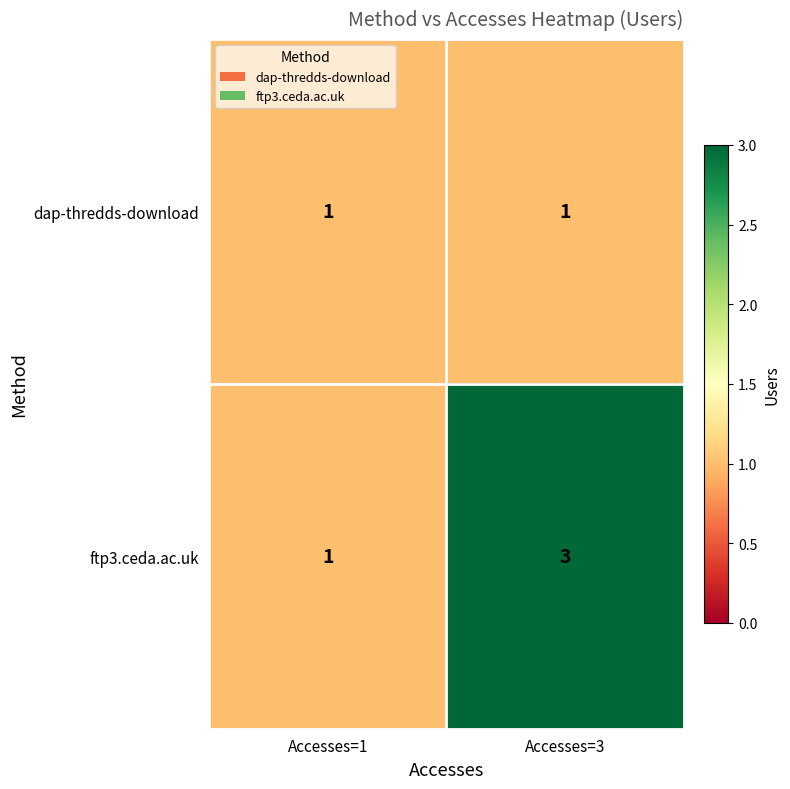

What is the sum of all ftp3.ceda.ac.uk values?

4